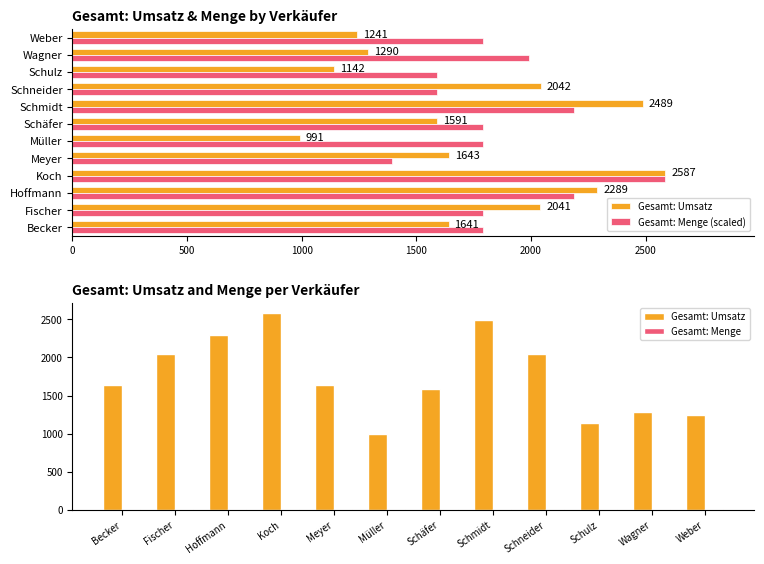

Rank the series by their maximum value, from highest to lowest.

Gesamt: Umsatz, Gesamt: Menge (scaled), Gesamt: Menge